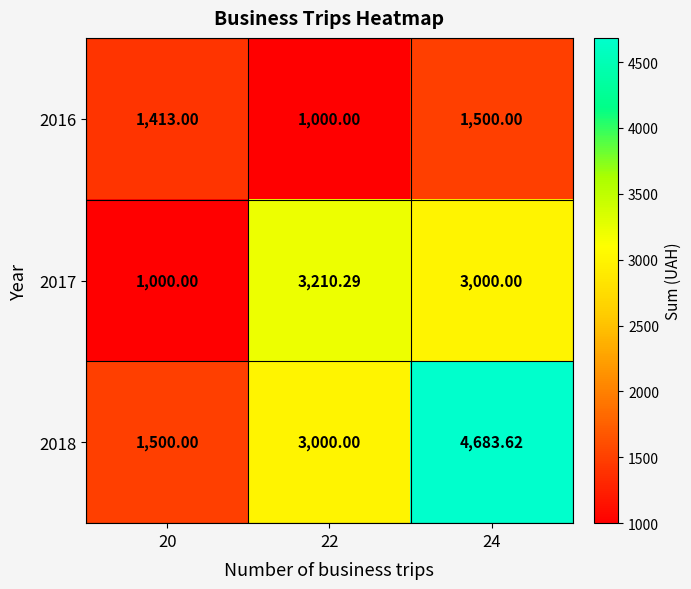

Rank the series at 22 from lowest to highest value.

2016, 2018, 2017